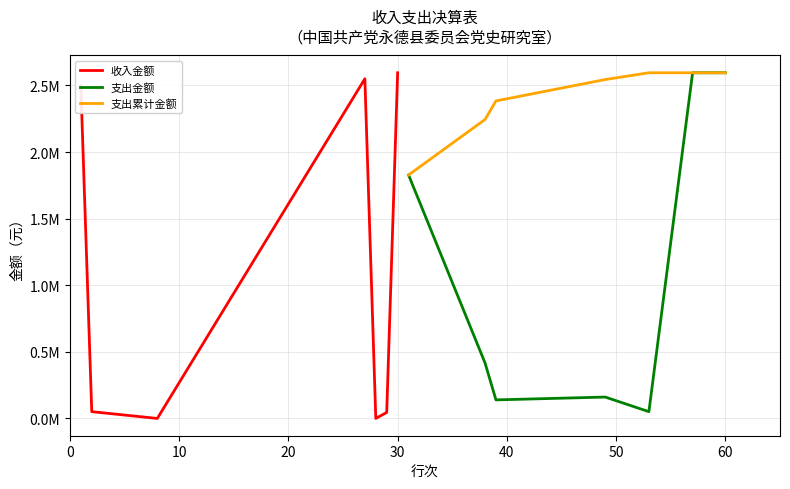

What are all the series names shown in the legend?

收入金额, 支出金额, 支出累计金额